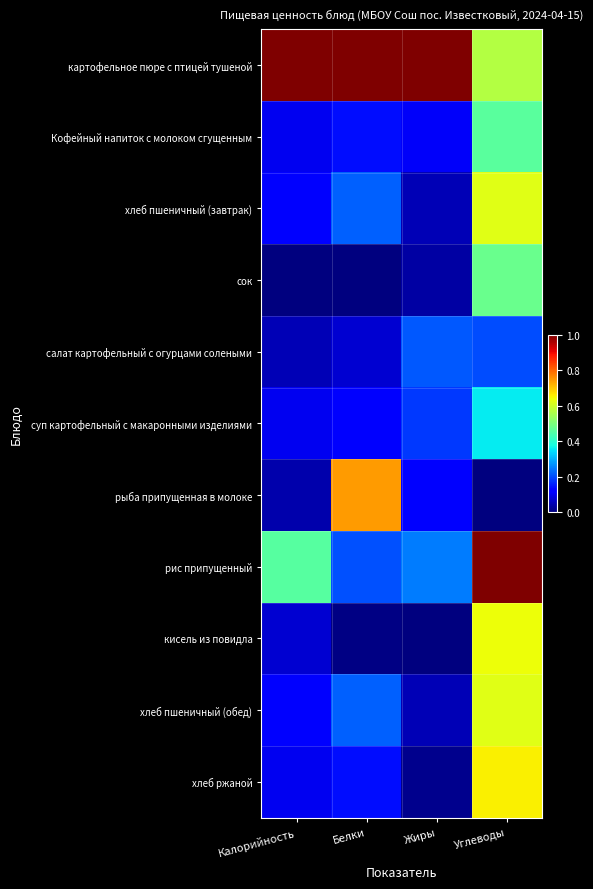

Which label corresponds to the largest value in the chart?

Калорийность